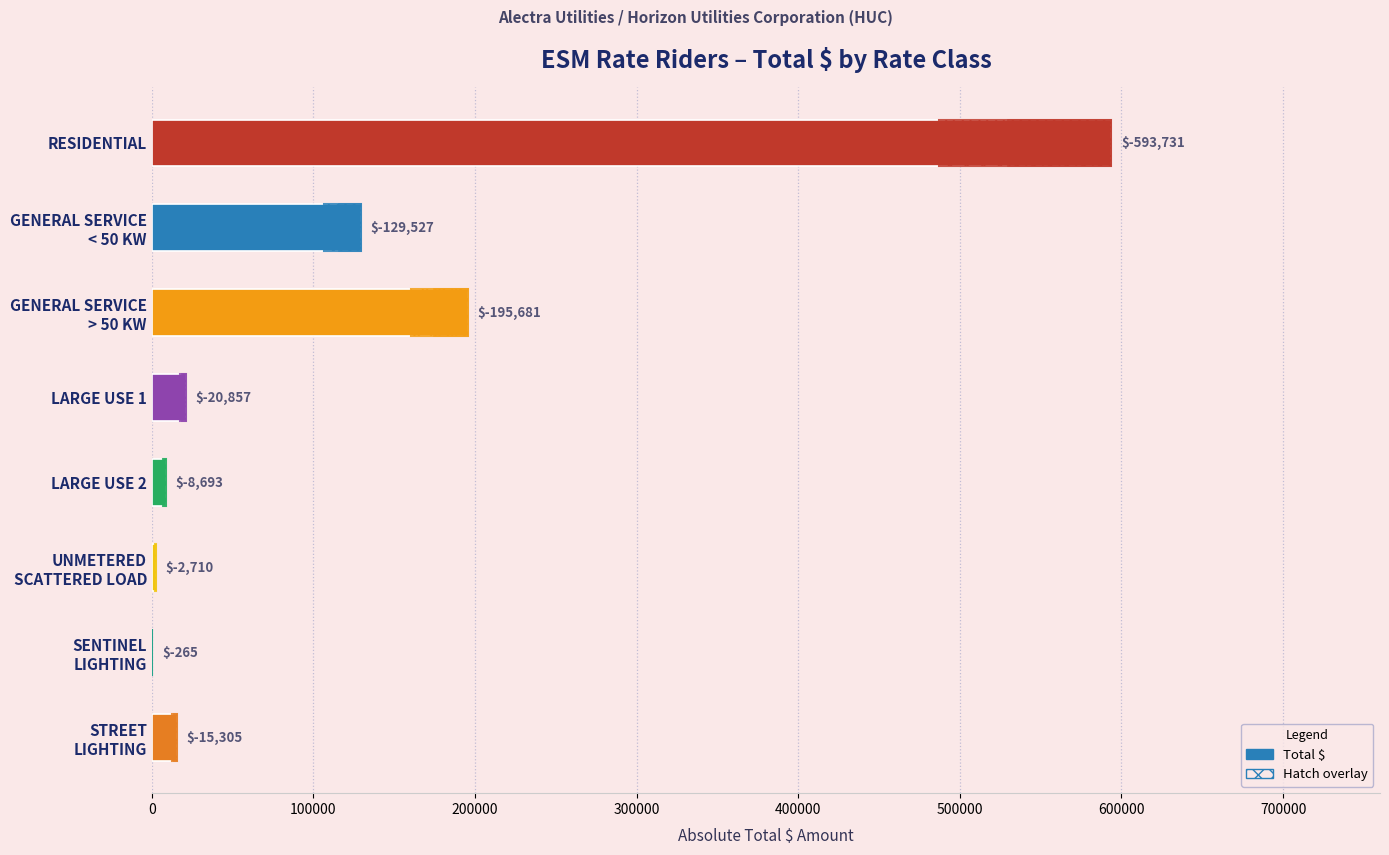

What is the difference between the second highest and minimum values?

195416.1